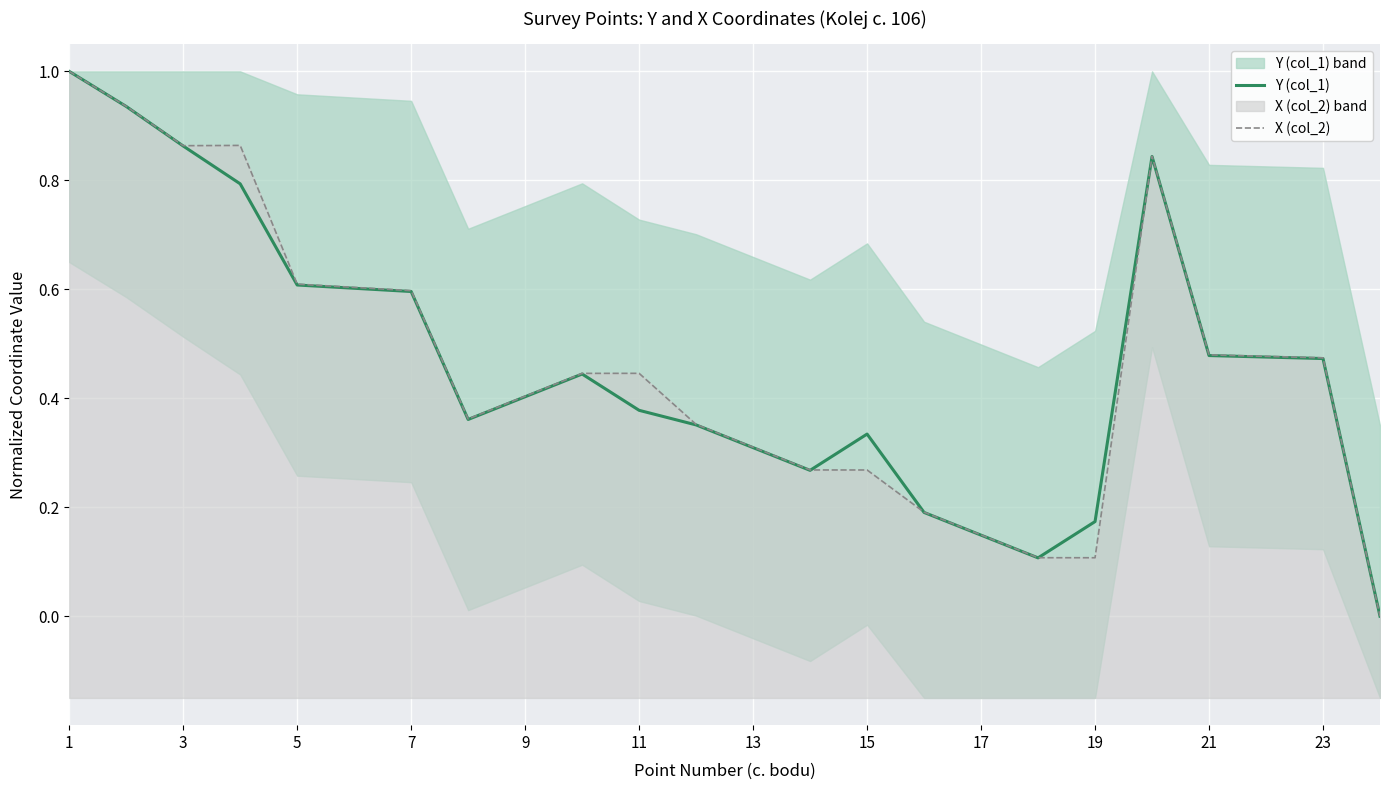

At how many categories does at least one series exceed 0?

23